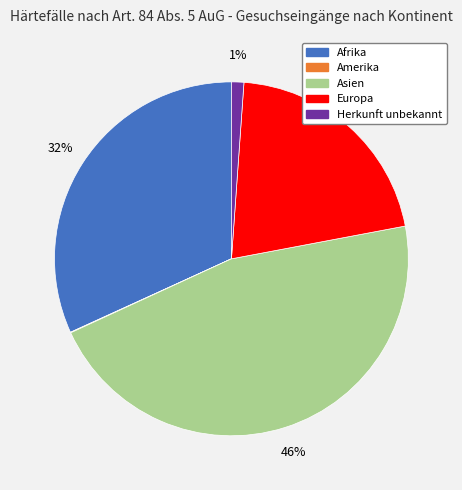

True or false: Europa accounts for 21% of the total.

True